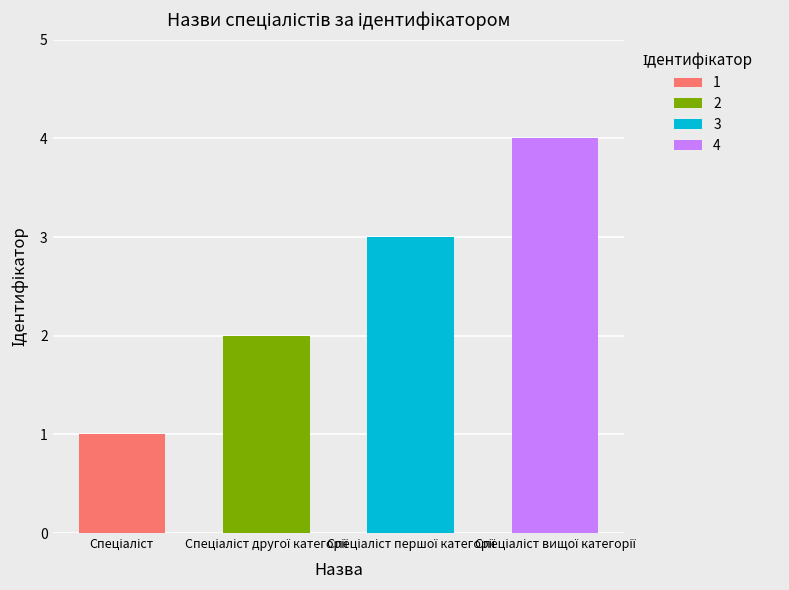

What is the greatest value displayed?

4